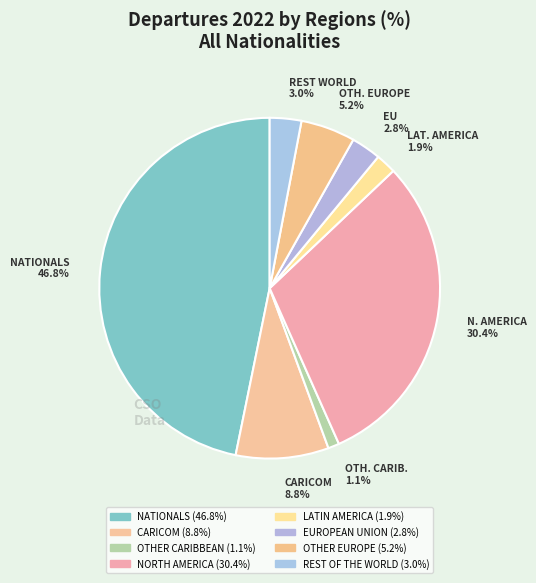

To the nearest percent, what percentage of the pie is NORTH AMERICA?

30%